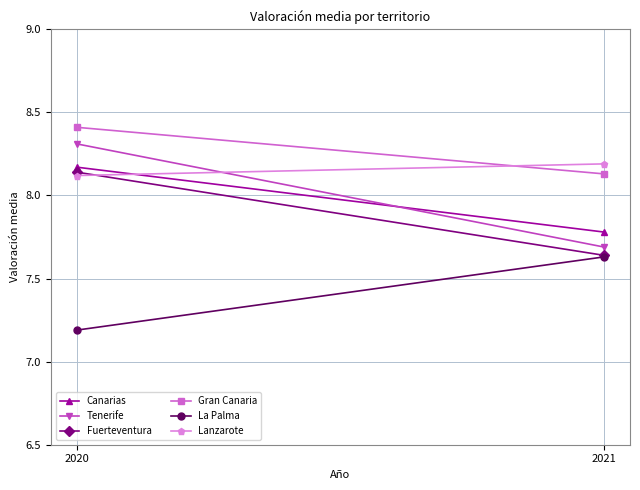

How many values in the Tenerife series are below 8?

1